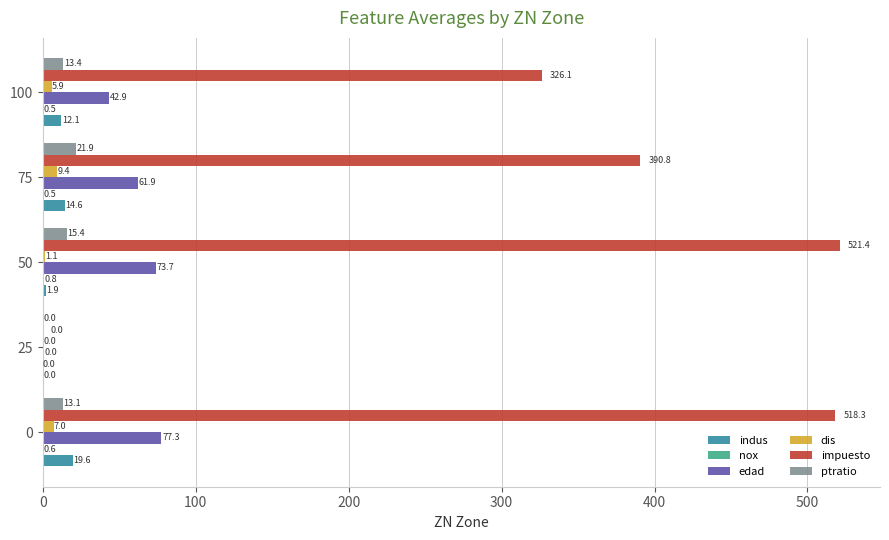

What is the sum of the dis values at 25 and 50?

1.1